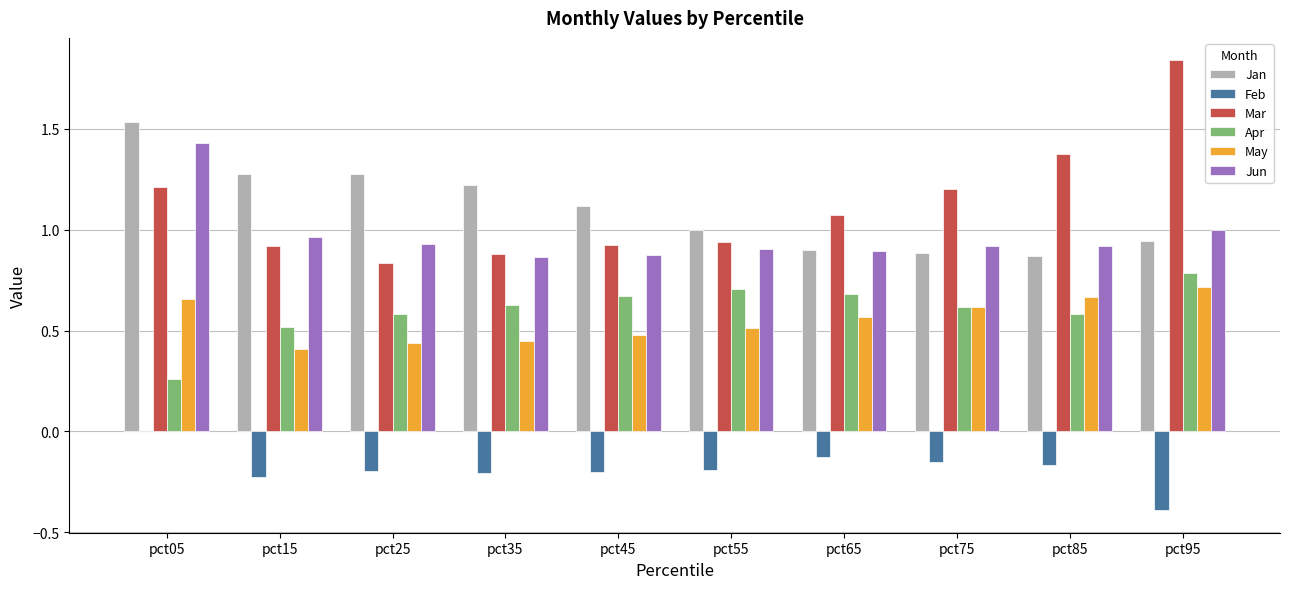

How many groups of bars are there?

10